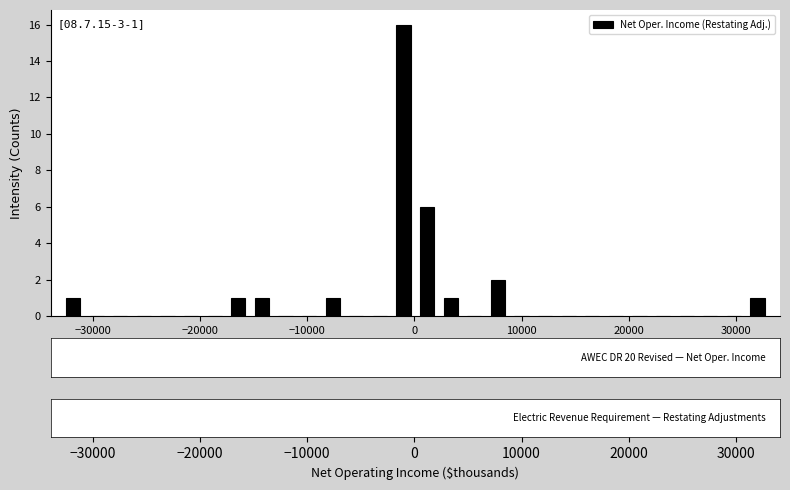

Read against the x-axis, roughly where is the centre of the tallest bar?

-1000